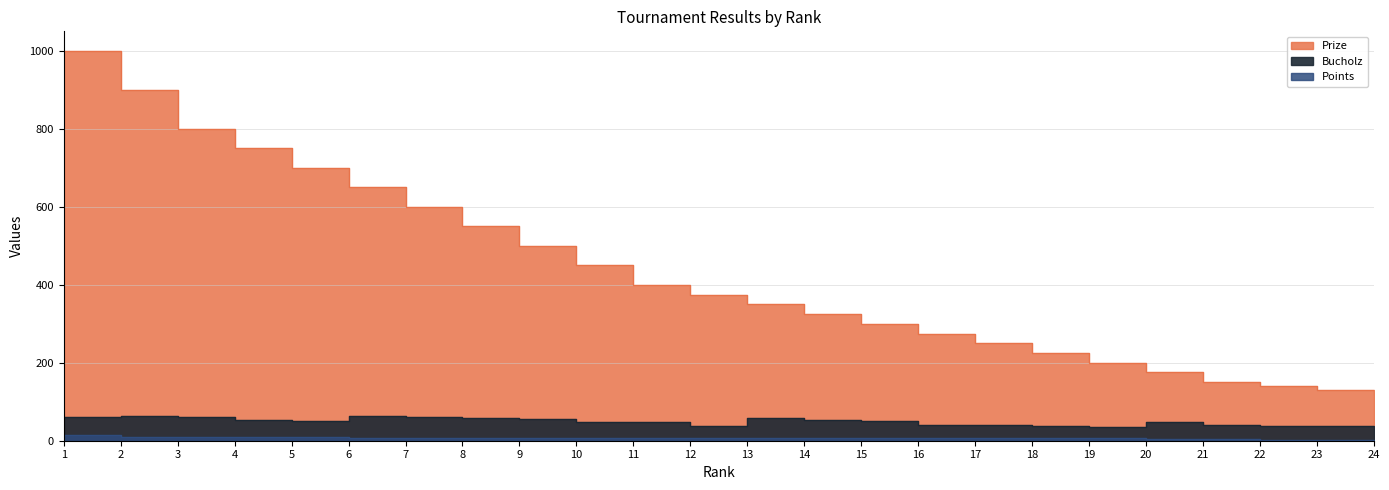

True or false: Points has a value of 3 at 23.

True